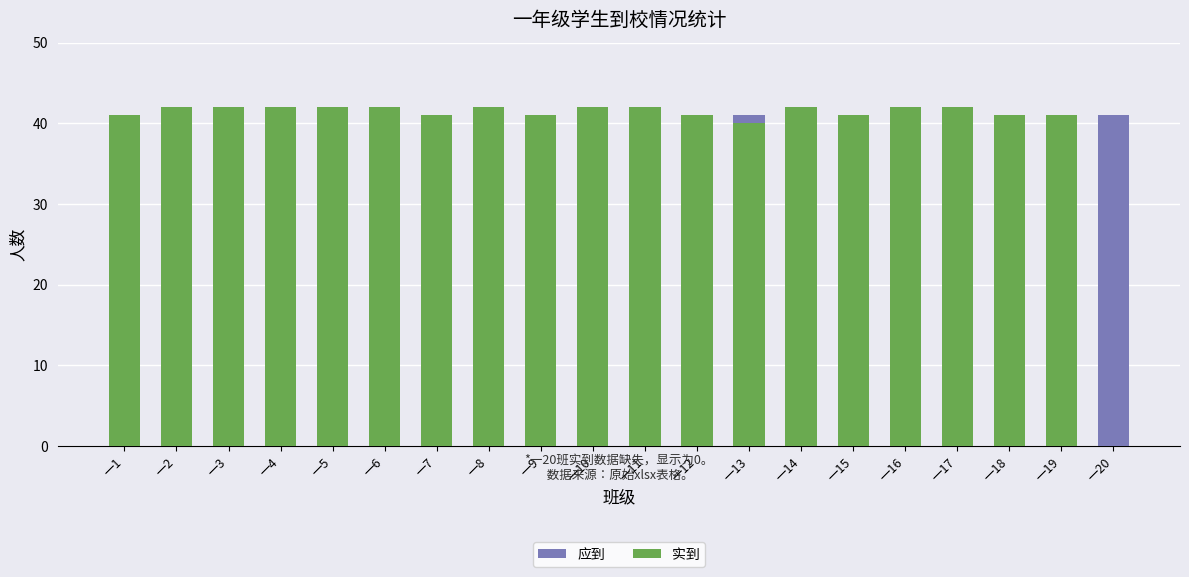

Rank the series at 一19 from lowest to highest value.

应到, 实到